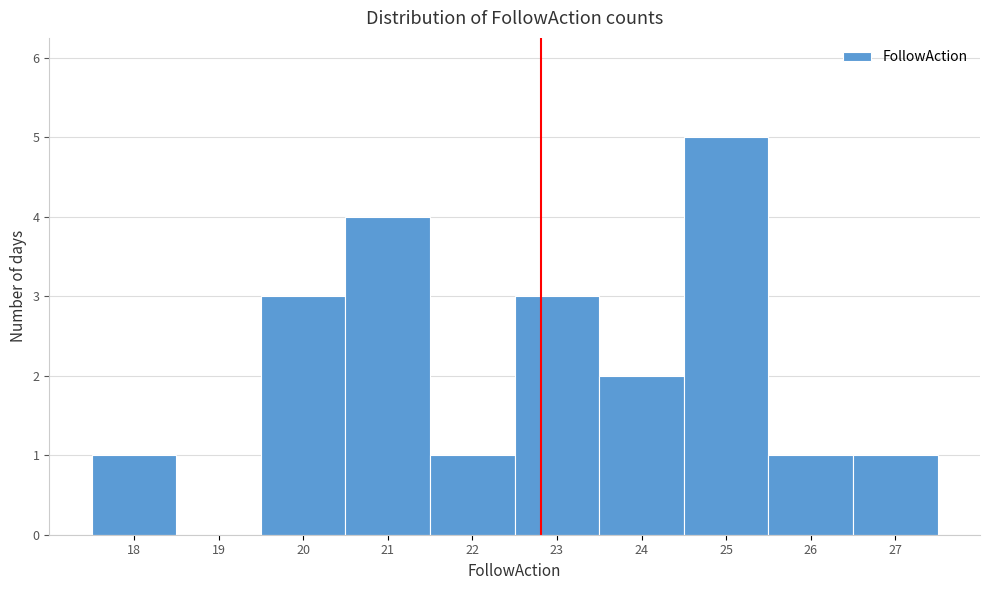

How tall is the bar that spans 17.5 to 18.5 on the x-axis? The values are not printed on the chart, so give them approximately, as read against the axis.

1